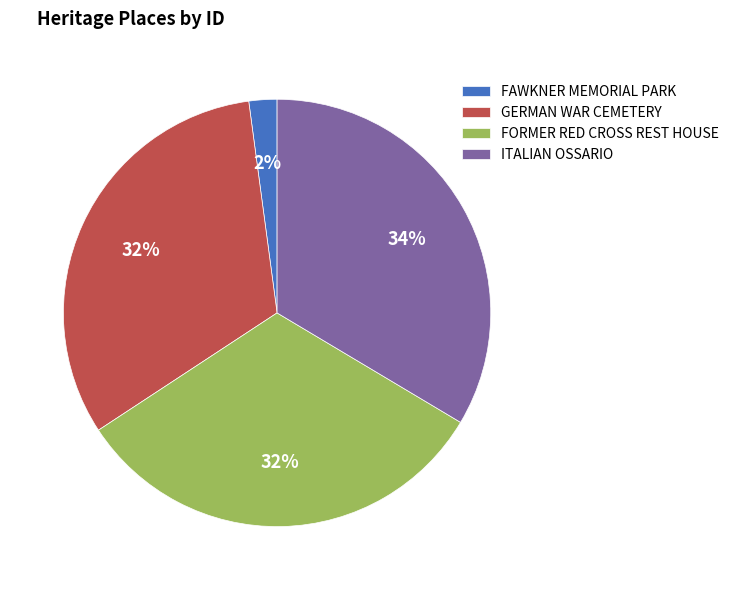

Which slice is the smallest?

FAWKNER MEMORIAL PARK